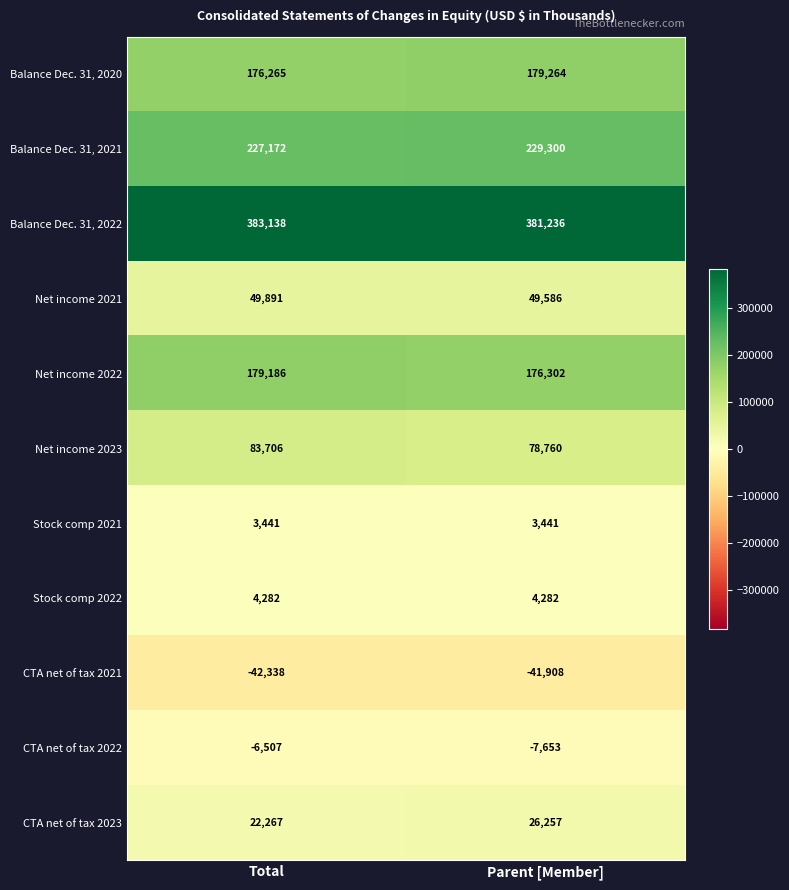

What is the total value across all series at Total?

1080503